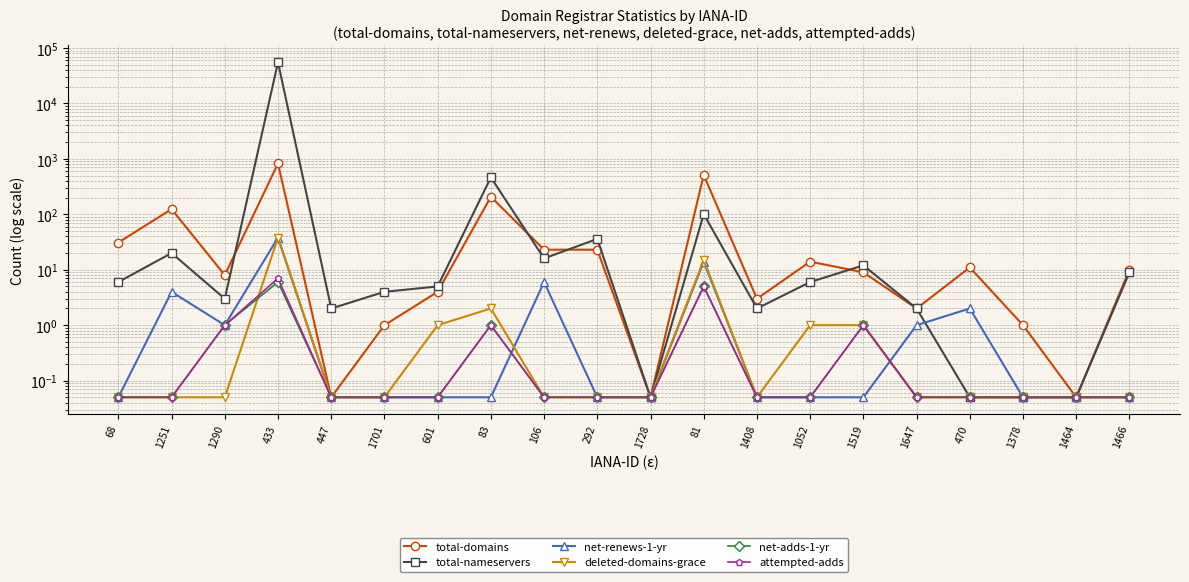

Rank the series at 433 from lowest to highest value.

net-adds-1-yr, attempted-adds, net-renews-1-yr, deleted-domains-grace, total-domains, total-nameservers